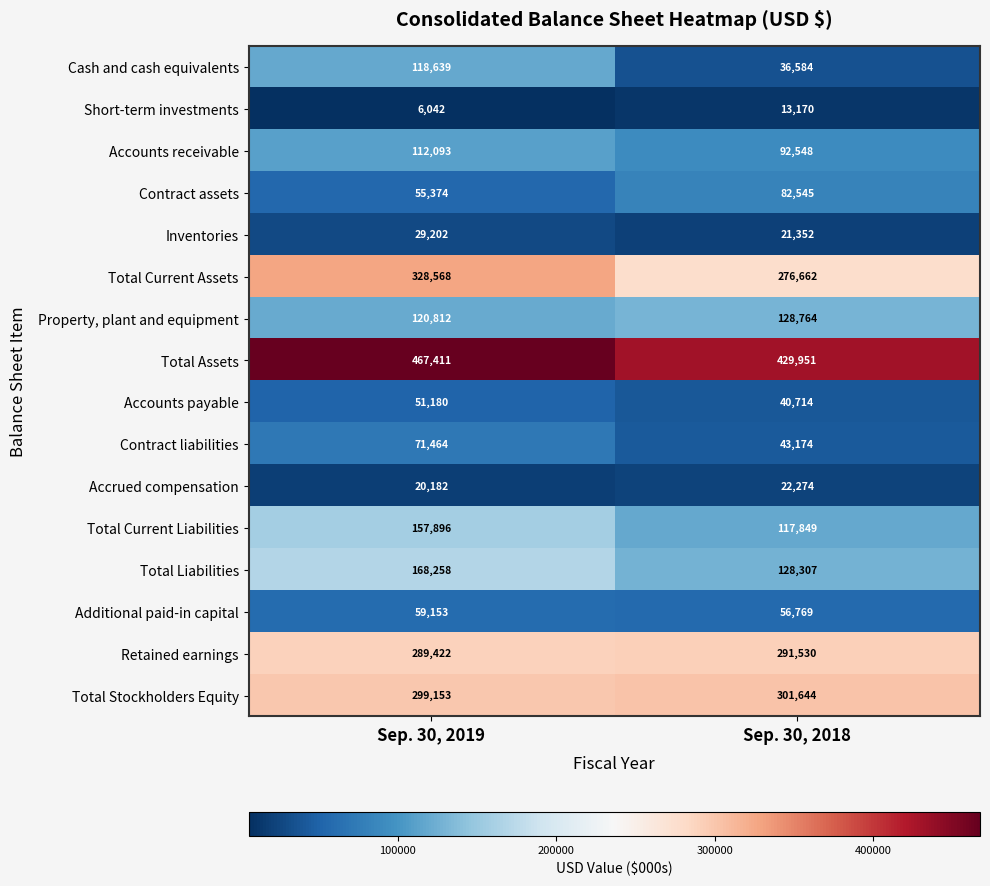

What is the greatest value displayed?

467411